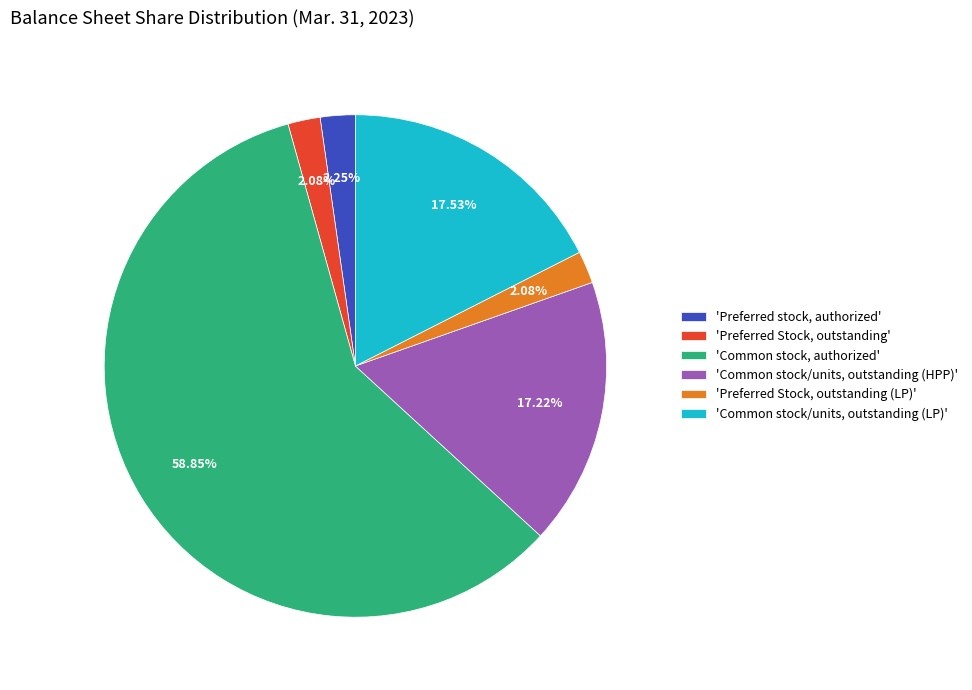

To the nearest percent, what is the difference between the largest and smallest slice percentages?

57%